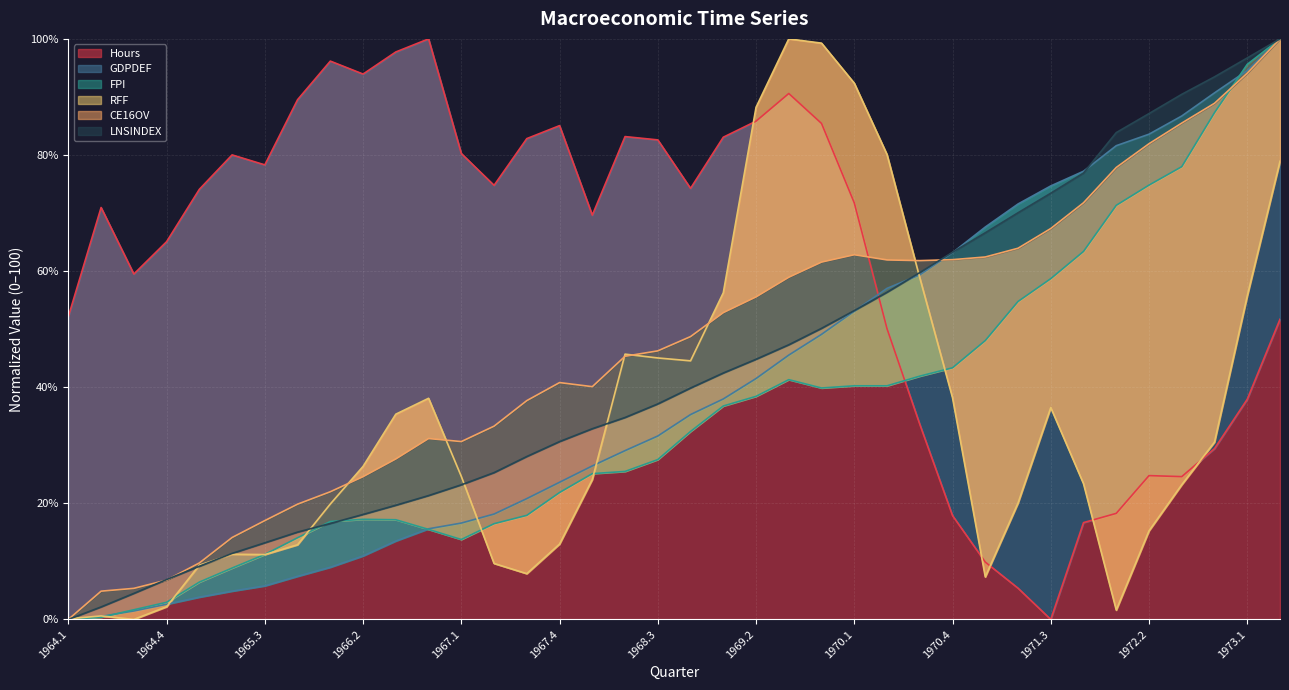

At which label is FPI closest to 50?

1971.1